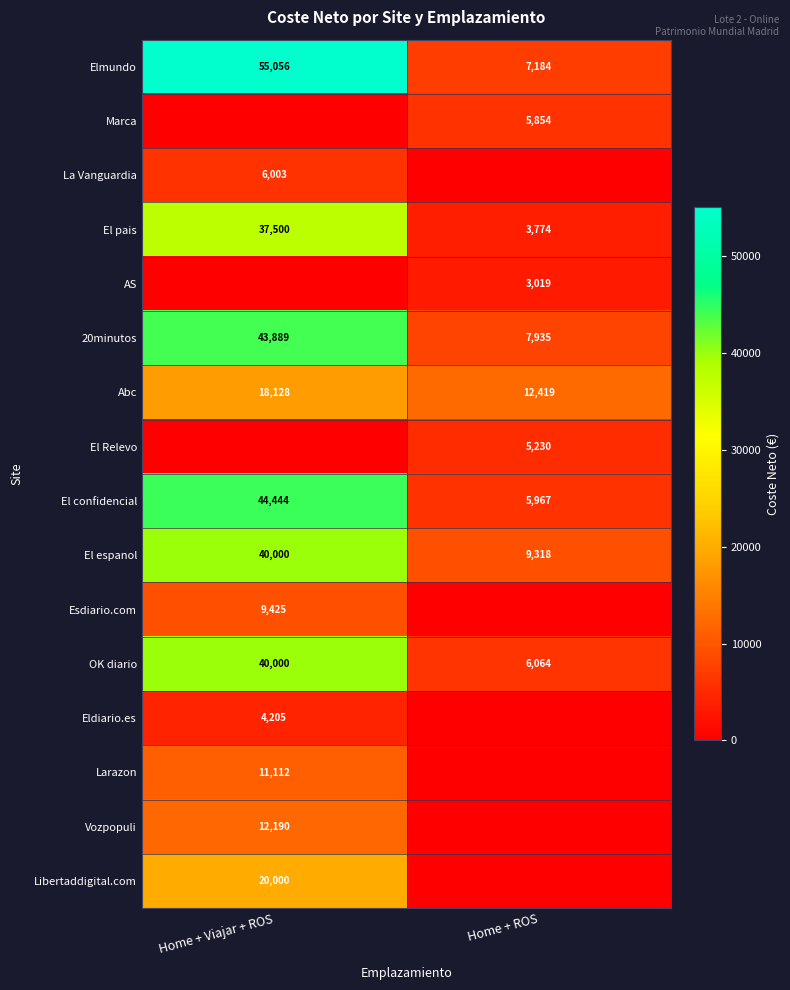

What is the spread (max minus min) of values at Home + Viajar + ROS?

55056.2